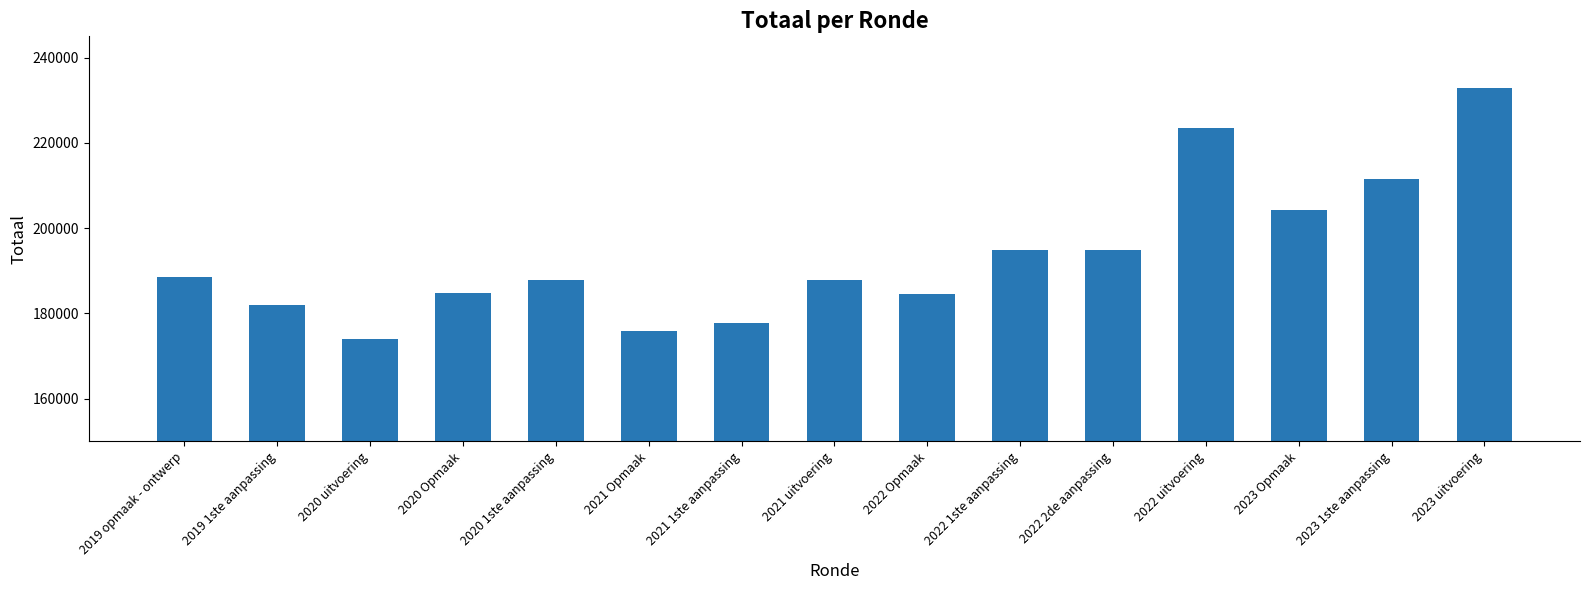

What value does the data have at 2019 opmaak - ontwerp, to the nearest 50?

188600